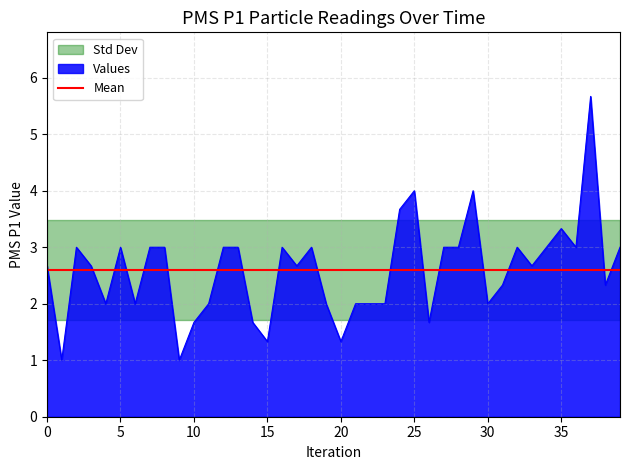

The Values series shows 3.0 at 5. True or false?

True